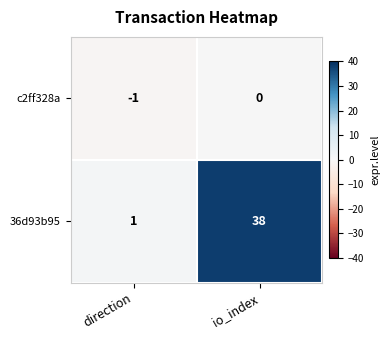

At which label is c2ff328a closest to 0?

io_index